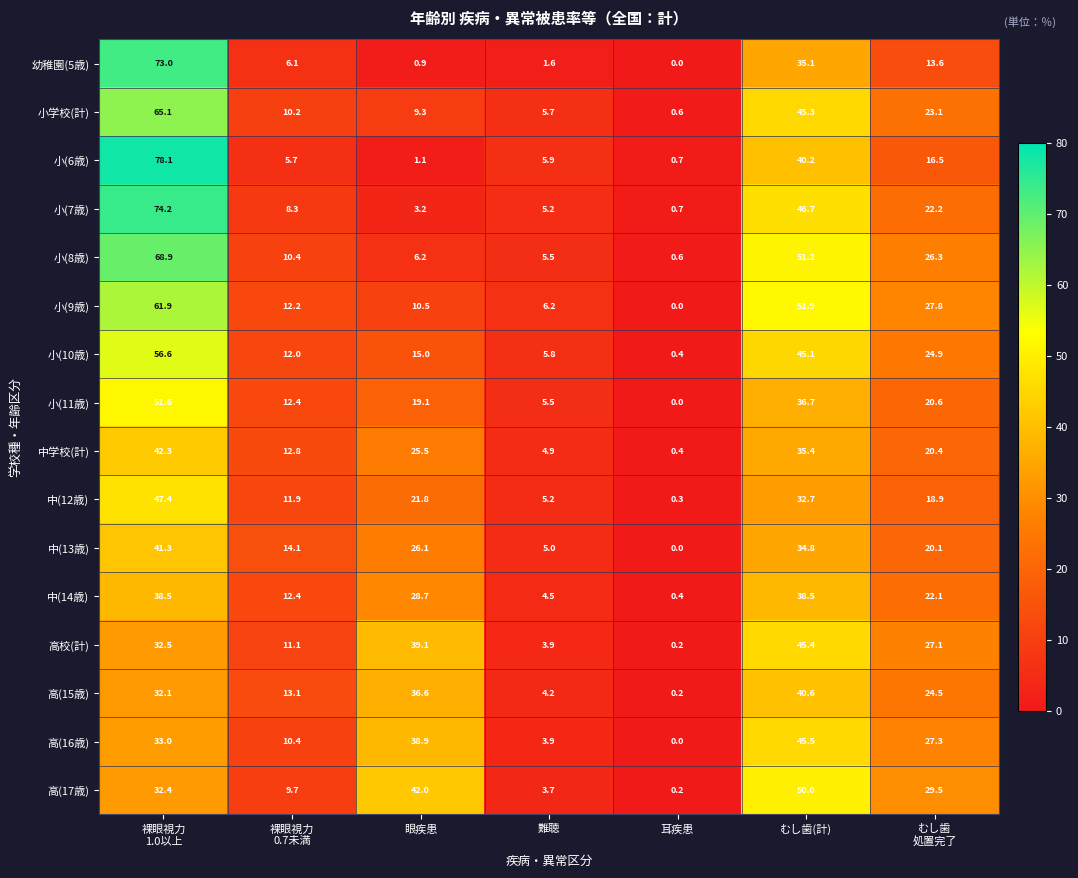

Which category has the highest value across all series?

裸眼視力
1.0以上